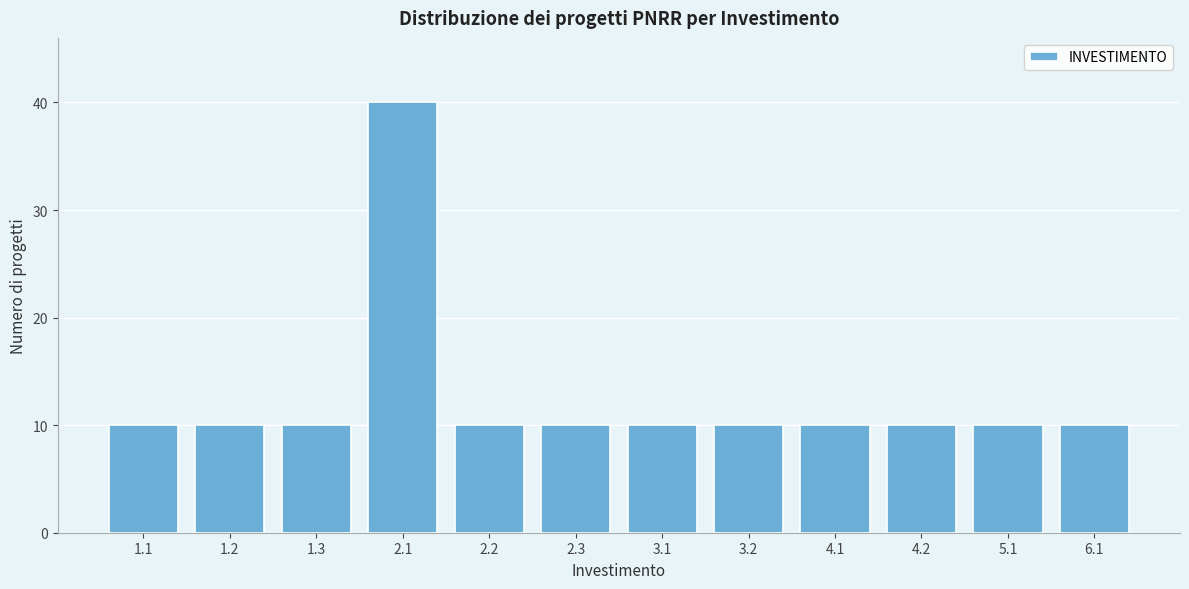

Reading left to right, list all the values displayed in this chart.

1.1=10	1.2=10	1.3=10	2.1=40	2.2=10	2.3=10	3.1=10	3.2=10	4.1=10	4.2=10	5.1=10	6.1=10